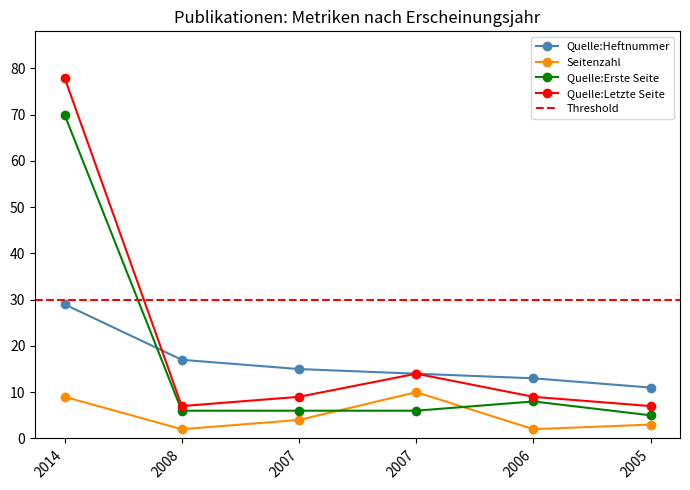

True or false: Quelle:Letzte Seite has a value of 9 at 2006.

True